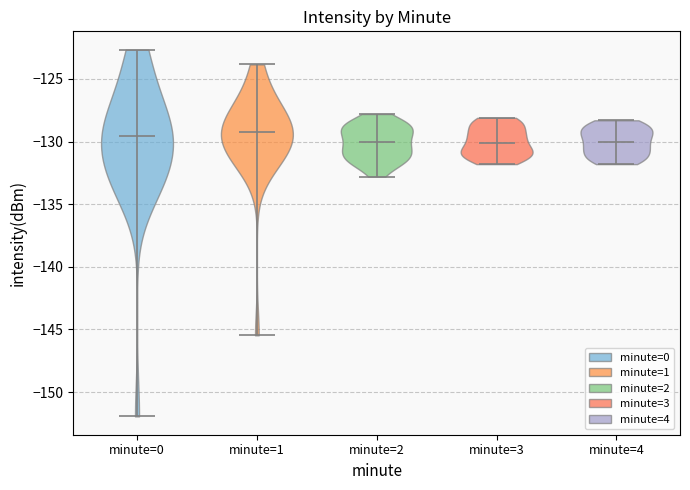

Reading left to right, read every violin against the y-axis: where its median line is, and the lowest and highest points it reaches. The values are not printed on the chart, so give them approximately, as read against the axis.

minute=0: median line -129.5, lowest point -152.0, highest point -122.5
minute=1: median line -129.5, lowest point -145.5, highest point -124.0
minute=2: median line -130.0, lowest point -133.0, highest point -128.0
minute=3: median line -130.0, lowest point -132.0, highest point -128.0
minute=4: median line -130.0, lowest point -132.0, highest point -128.5